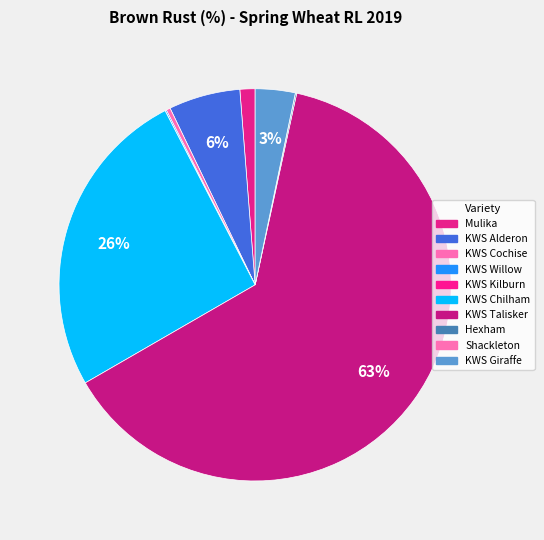

What is the change in value from KWS Cochise to KWS Talisker?

+5.5